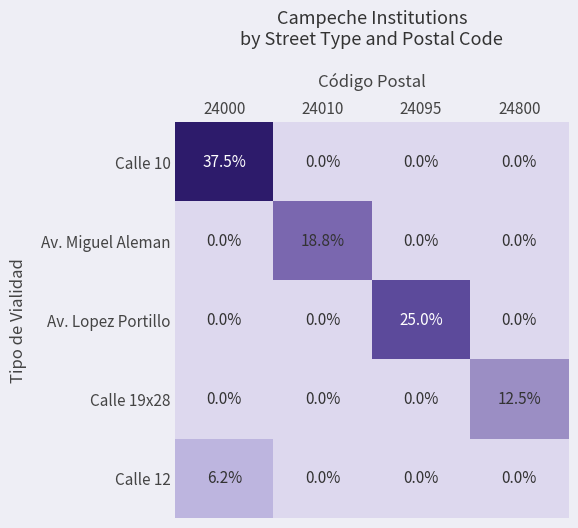

How many distinct data groups are displayed?

5